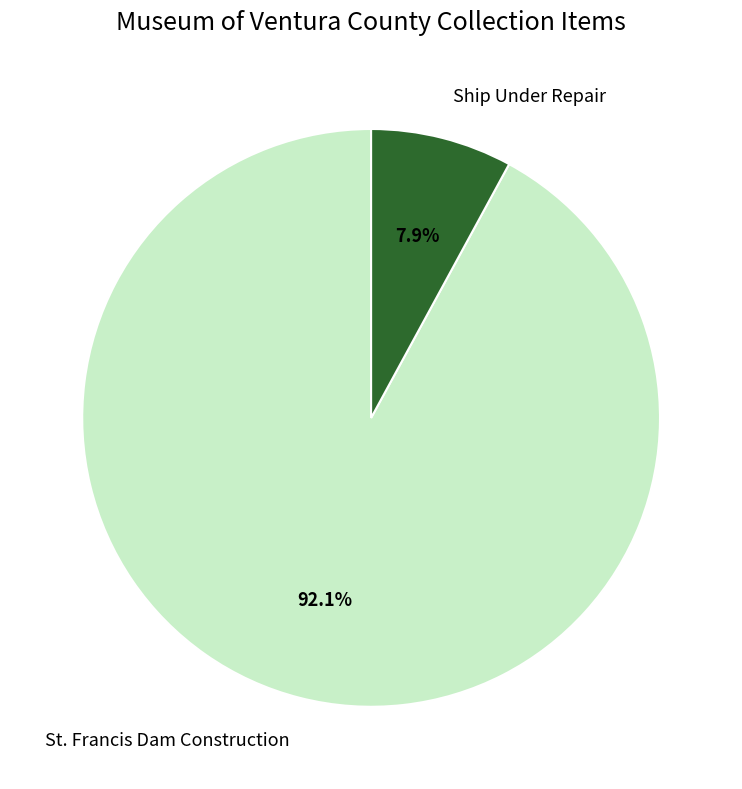

Count the number of slices in the pie.

2